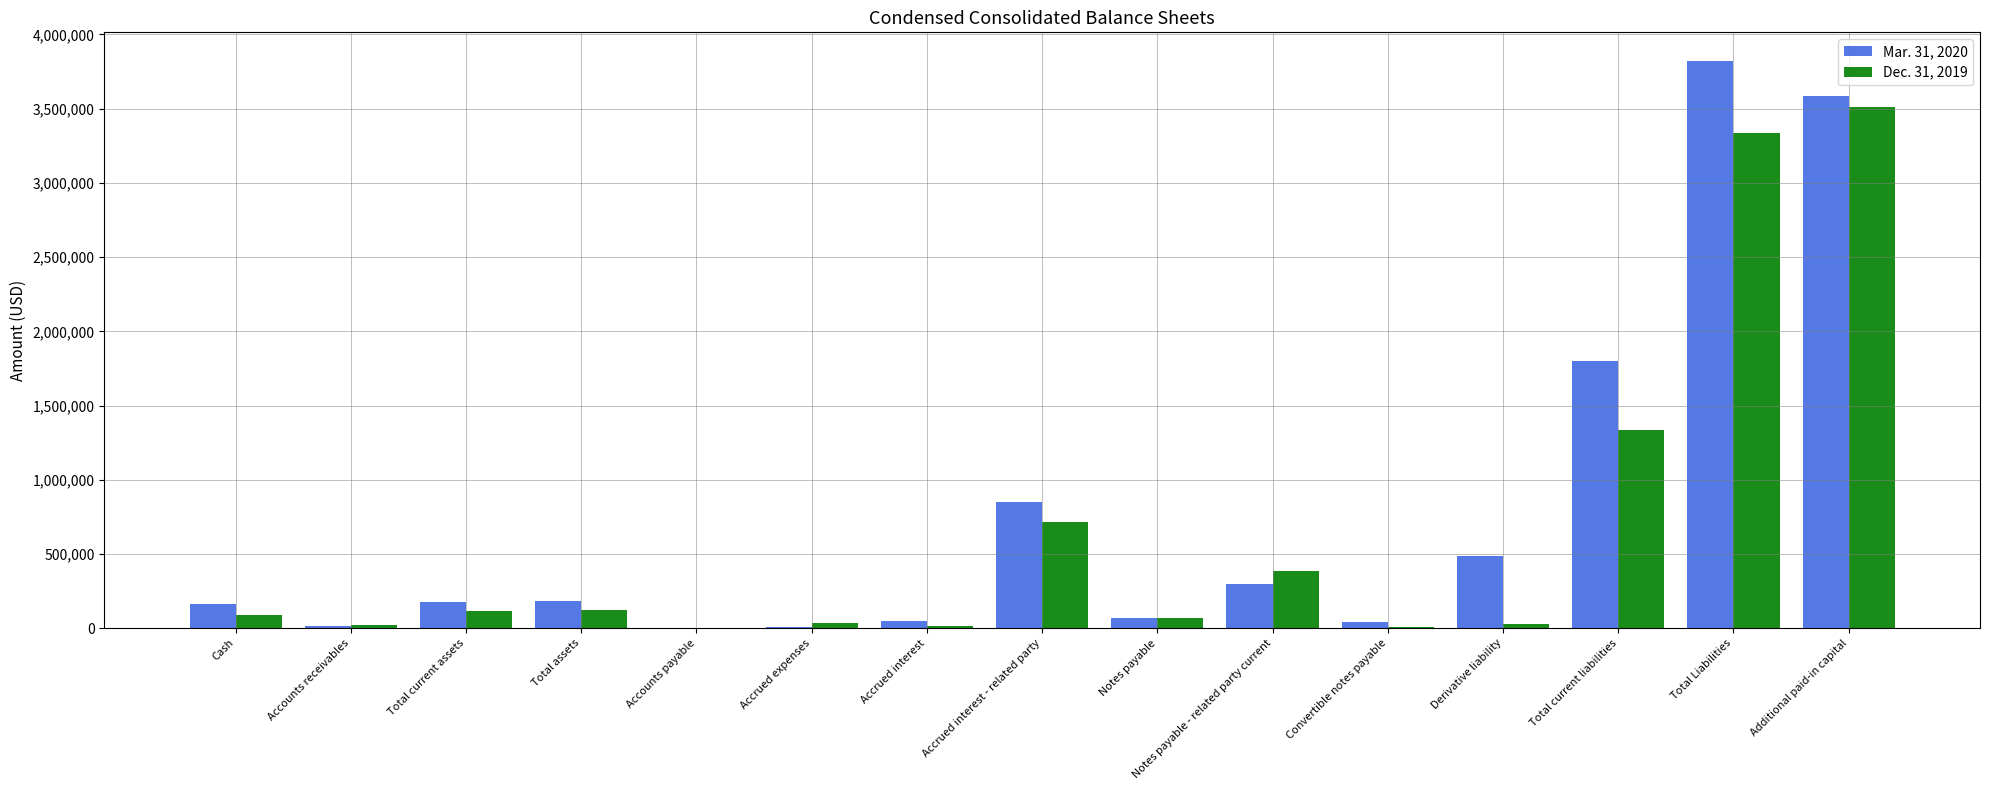

Is the value of Dec. 31, 2019 at Accounts receivables greater than the value of Mar. 31, 2020 at Notes payable - related party current?

No